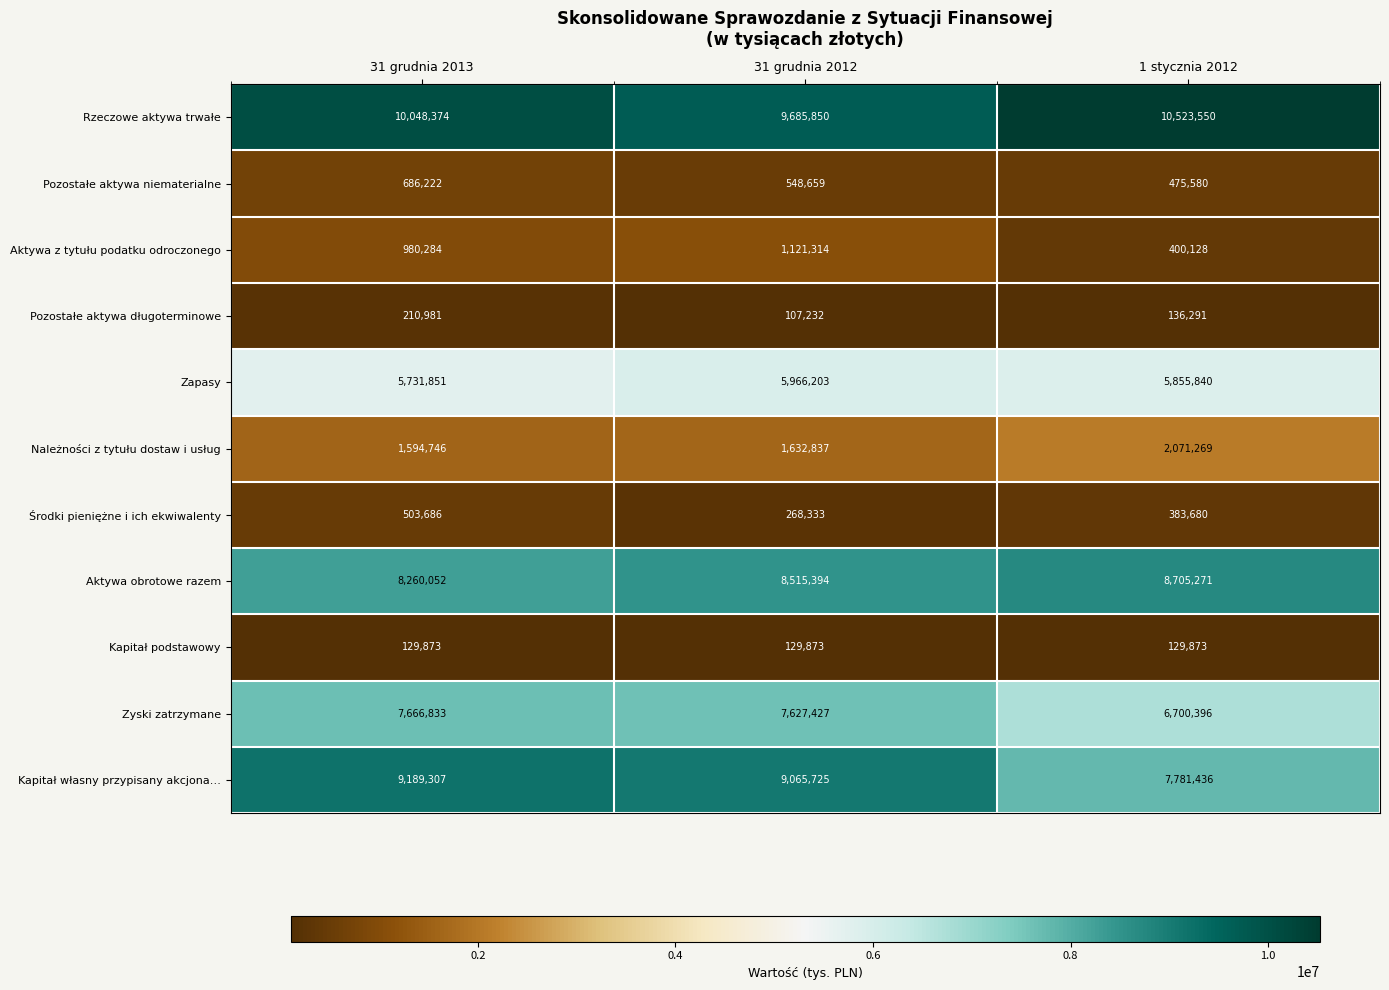

Which series has the largest total across all categories?

Rzeczowe aktywa trwałe